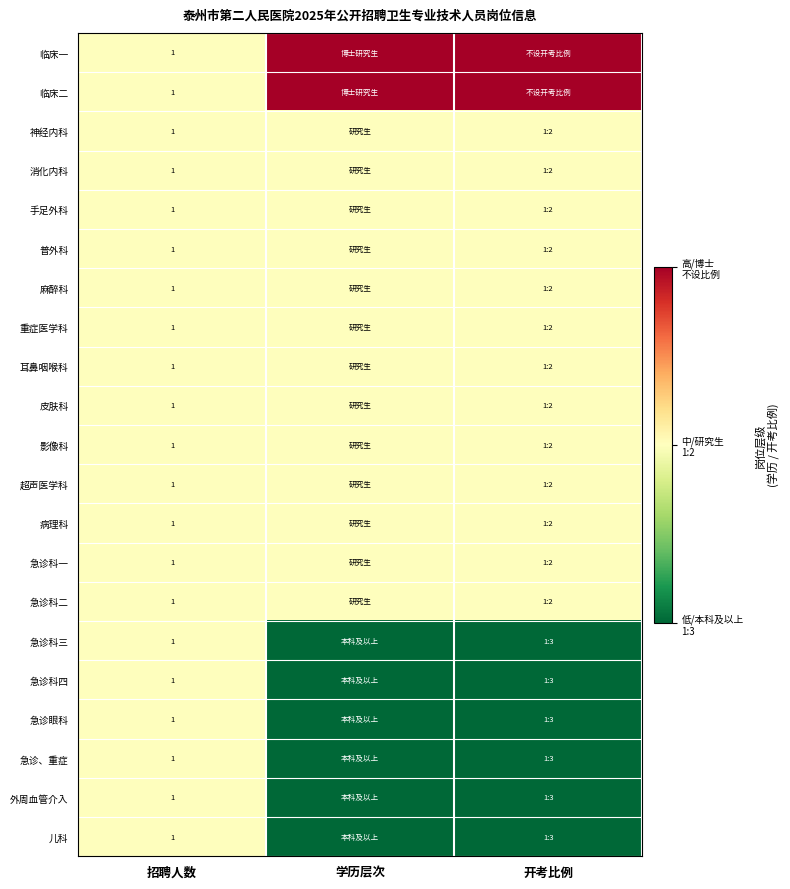

True or false: 临床二 has a value of 1 at 招聘人数.

True